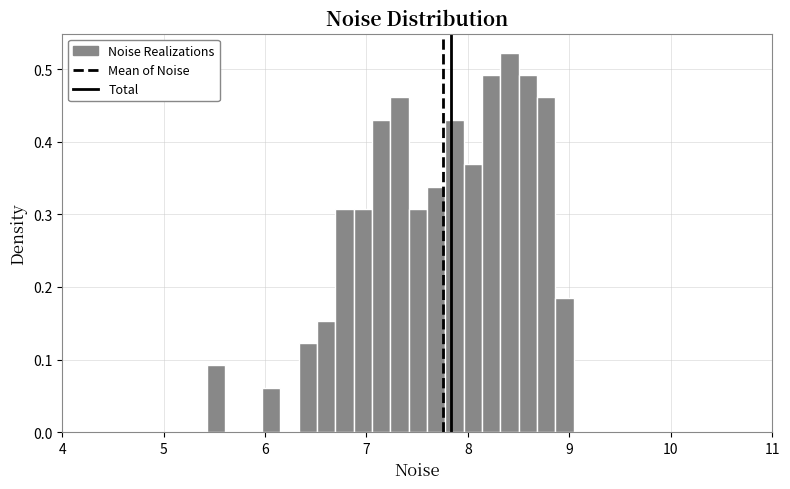

Around what value on the x-axis is the tallest bar? Give the approximate position of its centre, as read against the axis.

8.4